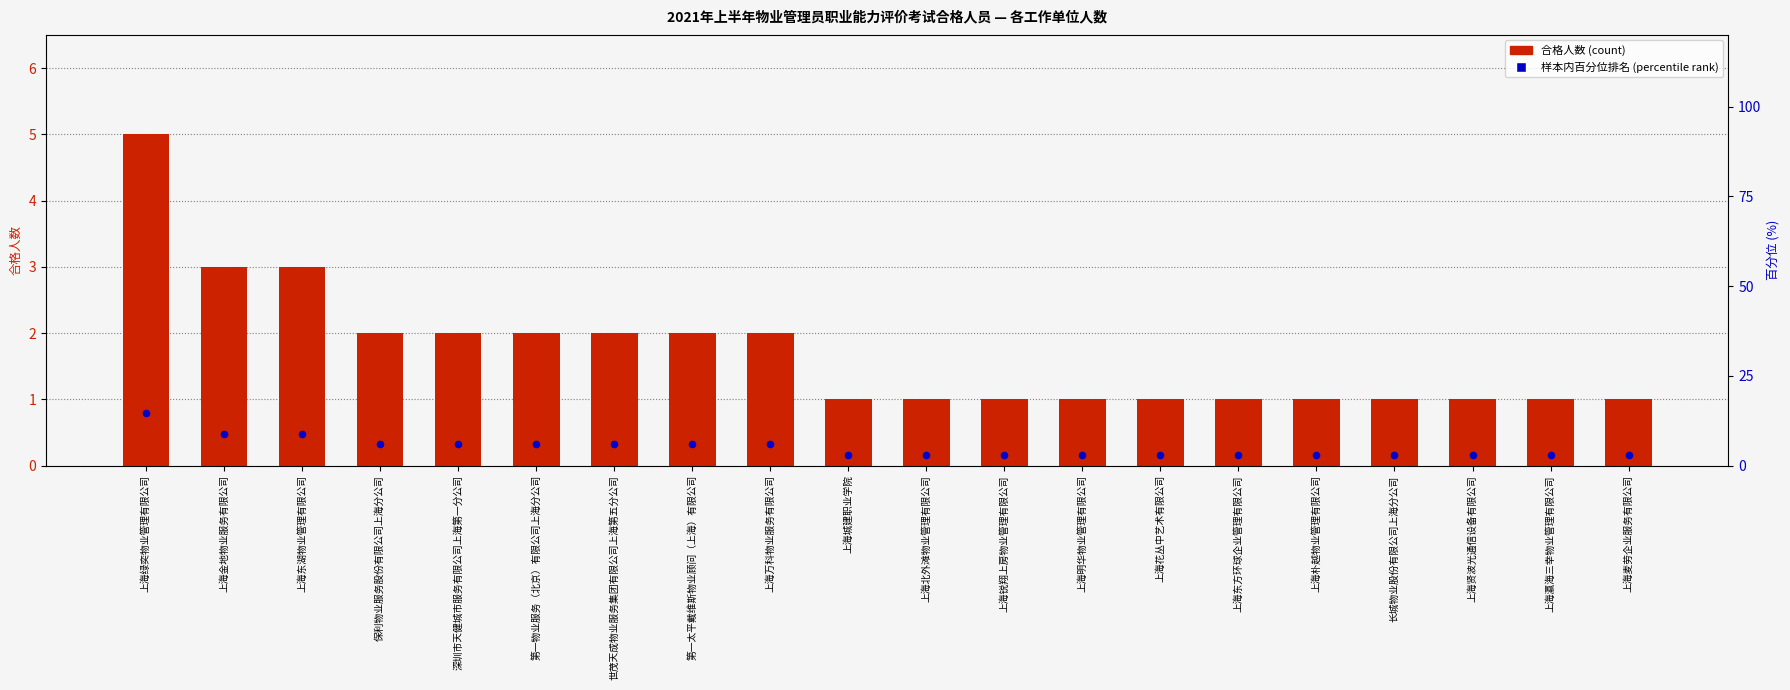

At how many categories does at least one series exceed 12?

1